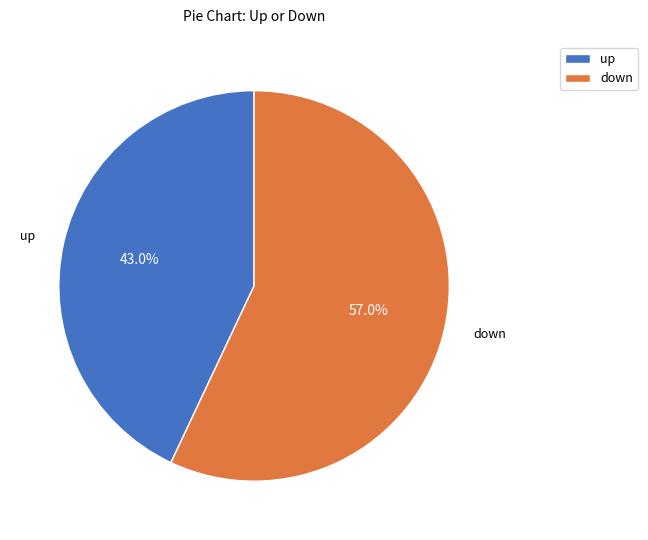

What percentage is the up slice, to the nearest percent?

43%